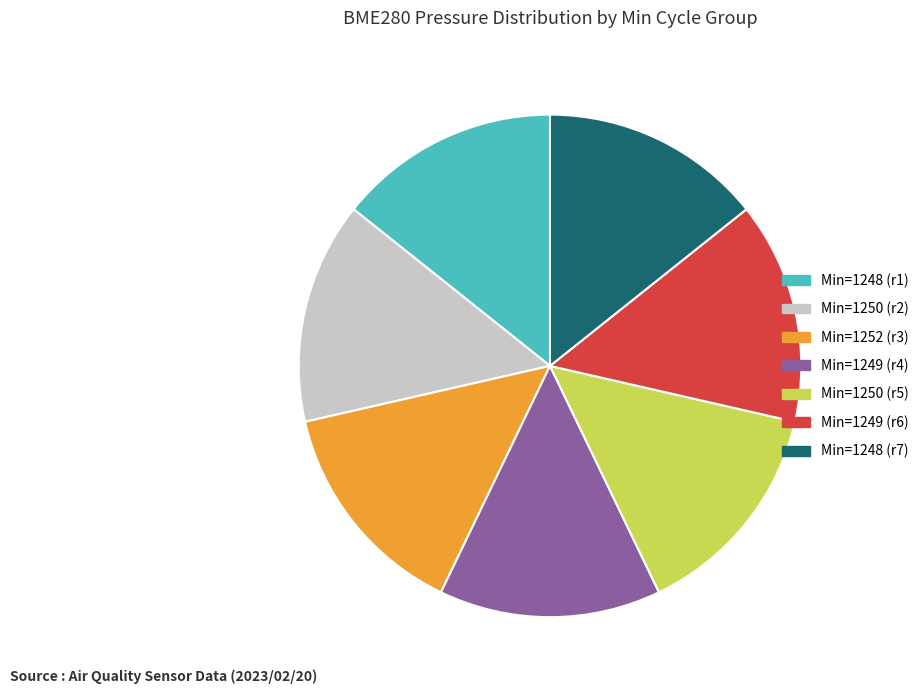

Combined, do Min=1248 (r1) and Min=1249 (r6) account for over 50%?

No